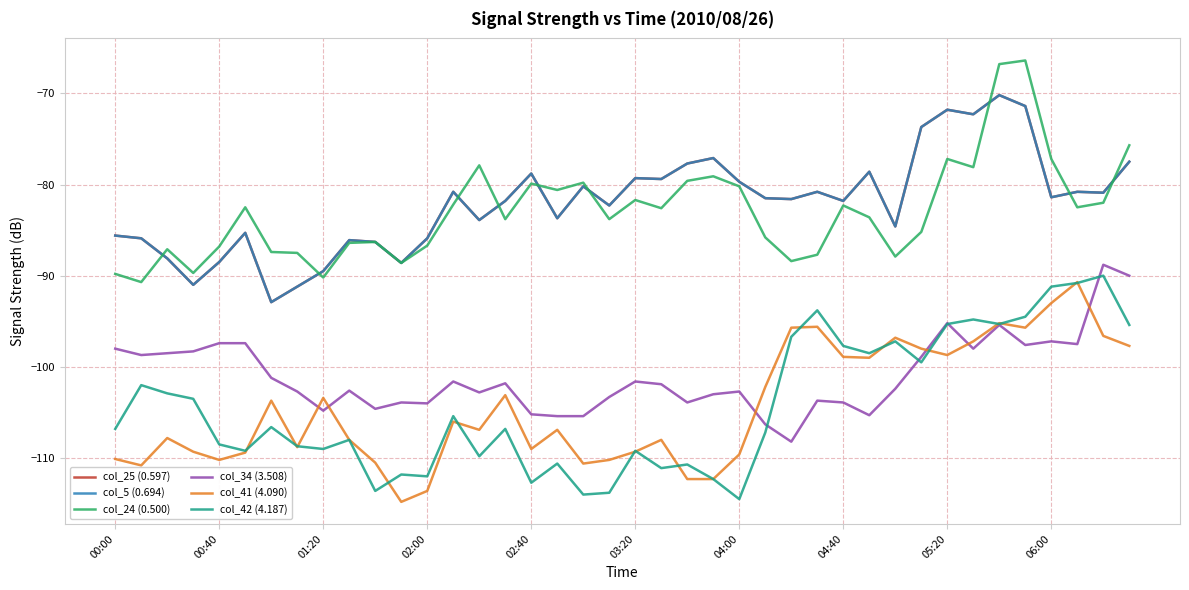

What is the difference between the second highest and minimum values in the col_34 (3.508) series?

18.2